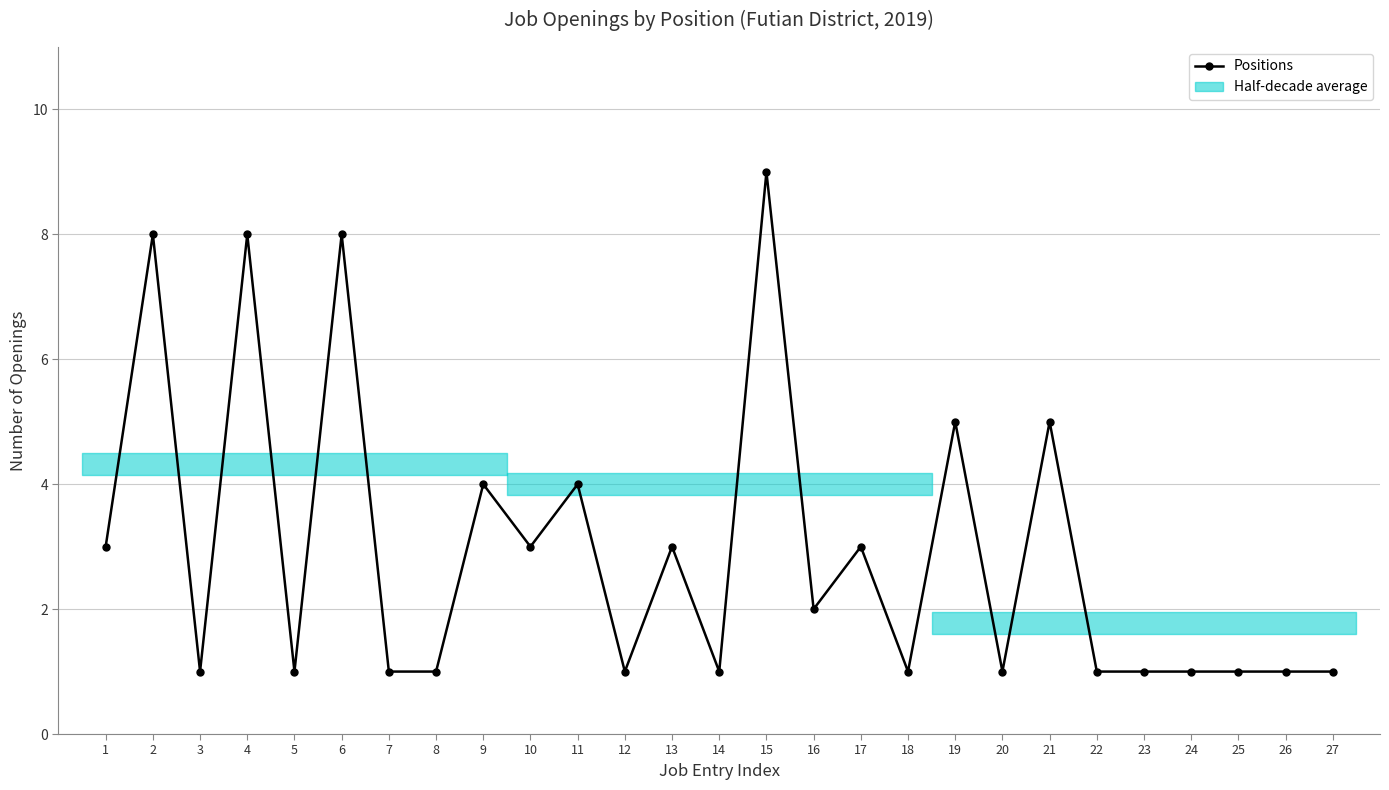

Reading right to left, extract all data points from this chart.

1	1	1	1	1	1	5	1	5	1	3	2	9	1	3	1	4	3	4	1	1	8	1	8	1	8	3